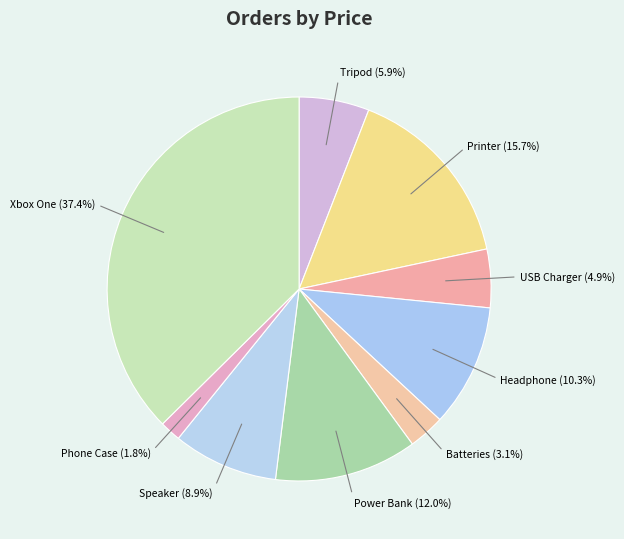

True or false: Phone Case accounts for 2% of the total.

True